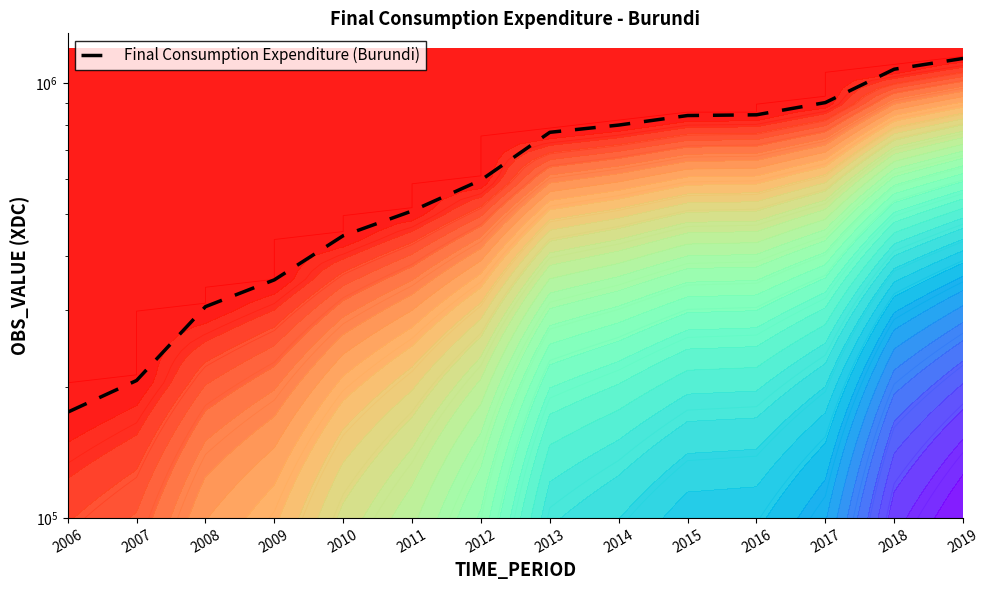

True or false: the data shows 352734 at 2009.

True